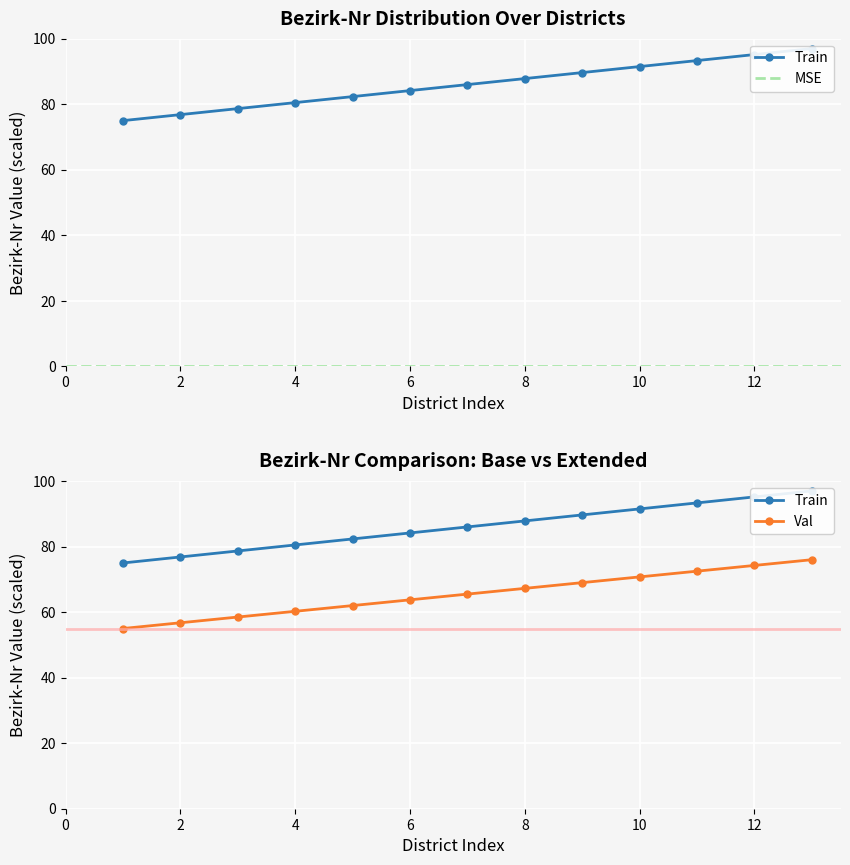

The value of Val at 2 is 77.3. True or false?

False